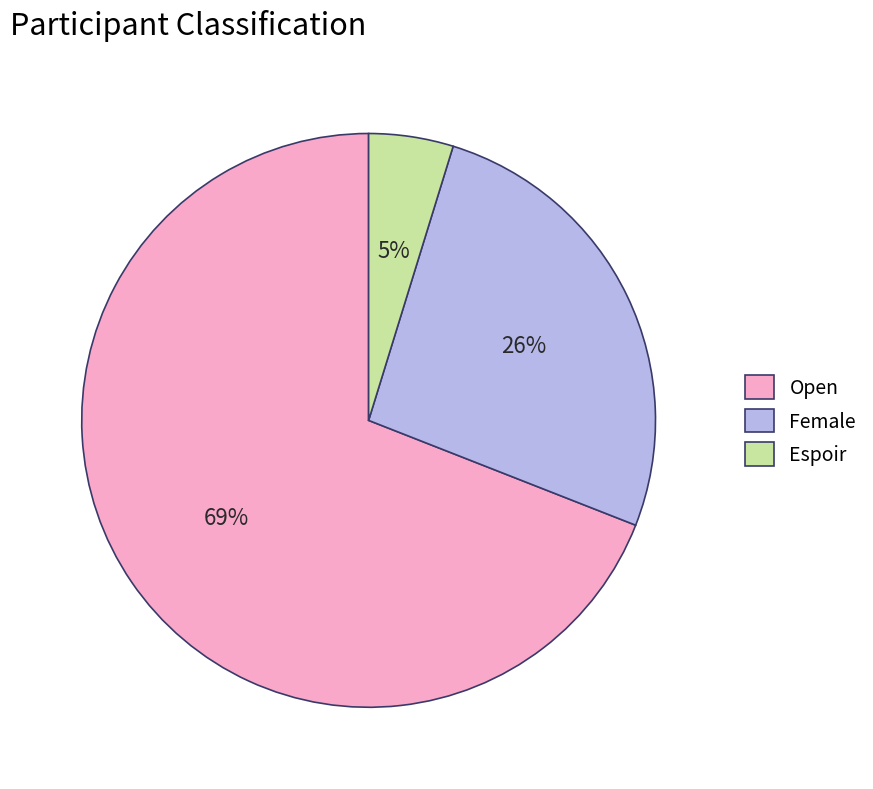

To the nearest percent, what portion does Female represent?

26%